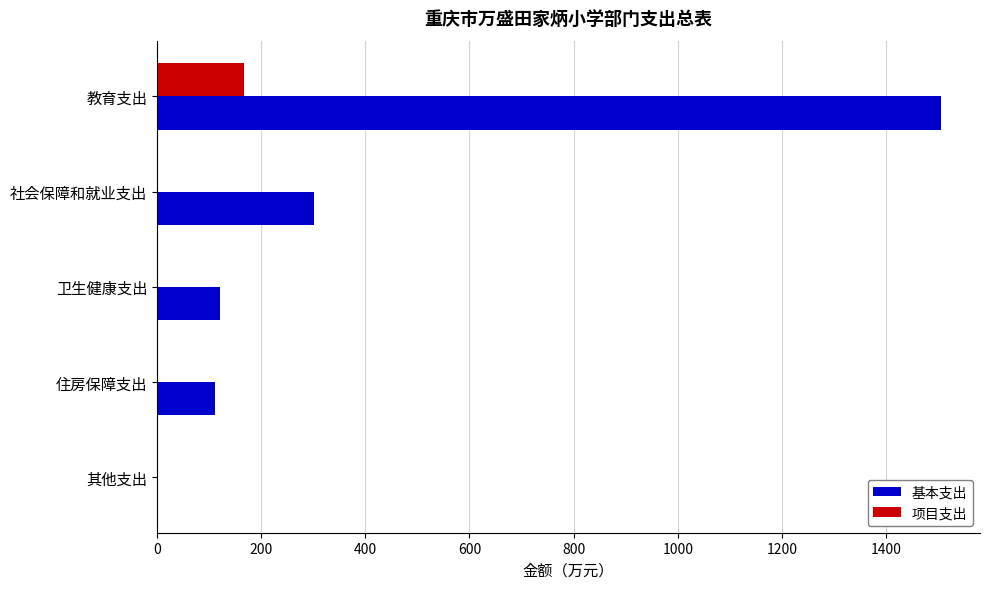

Count the number of categories in the chart.

5